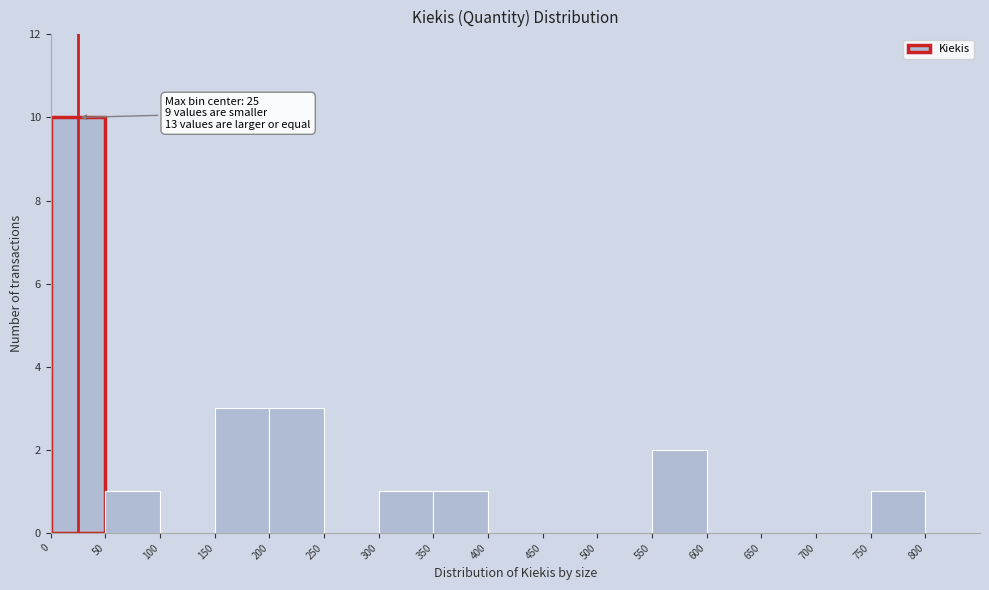

Which range on the x-axis has the tallest bar?

0 to 50